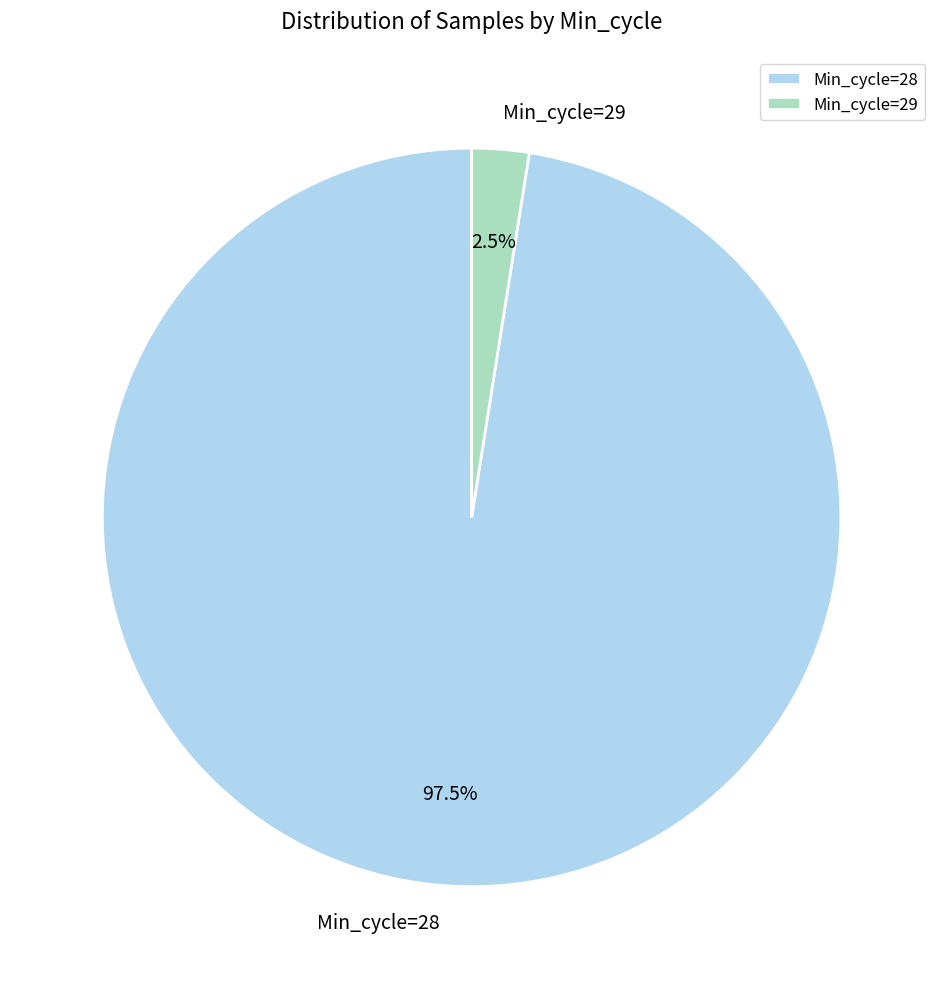

How much of the chart is everything except Min_cycle=29?

97.5%